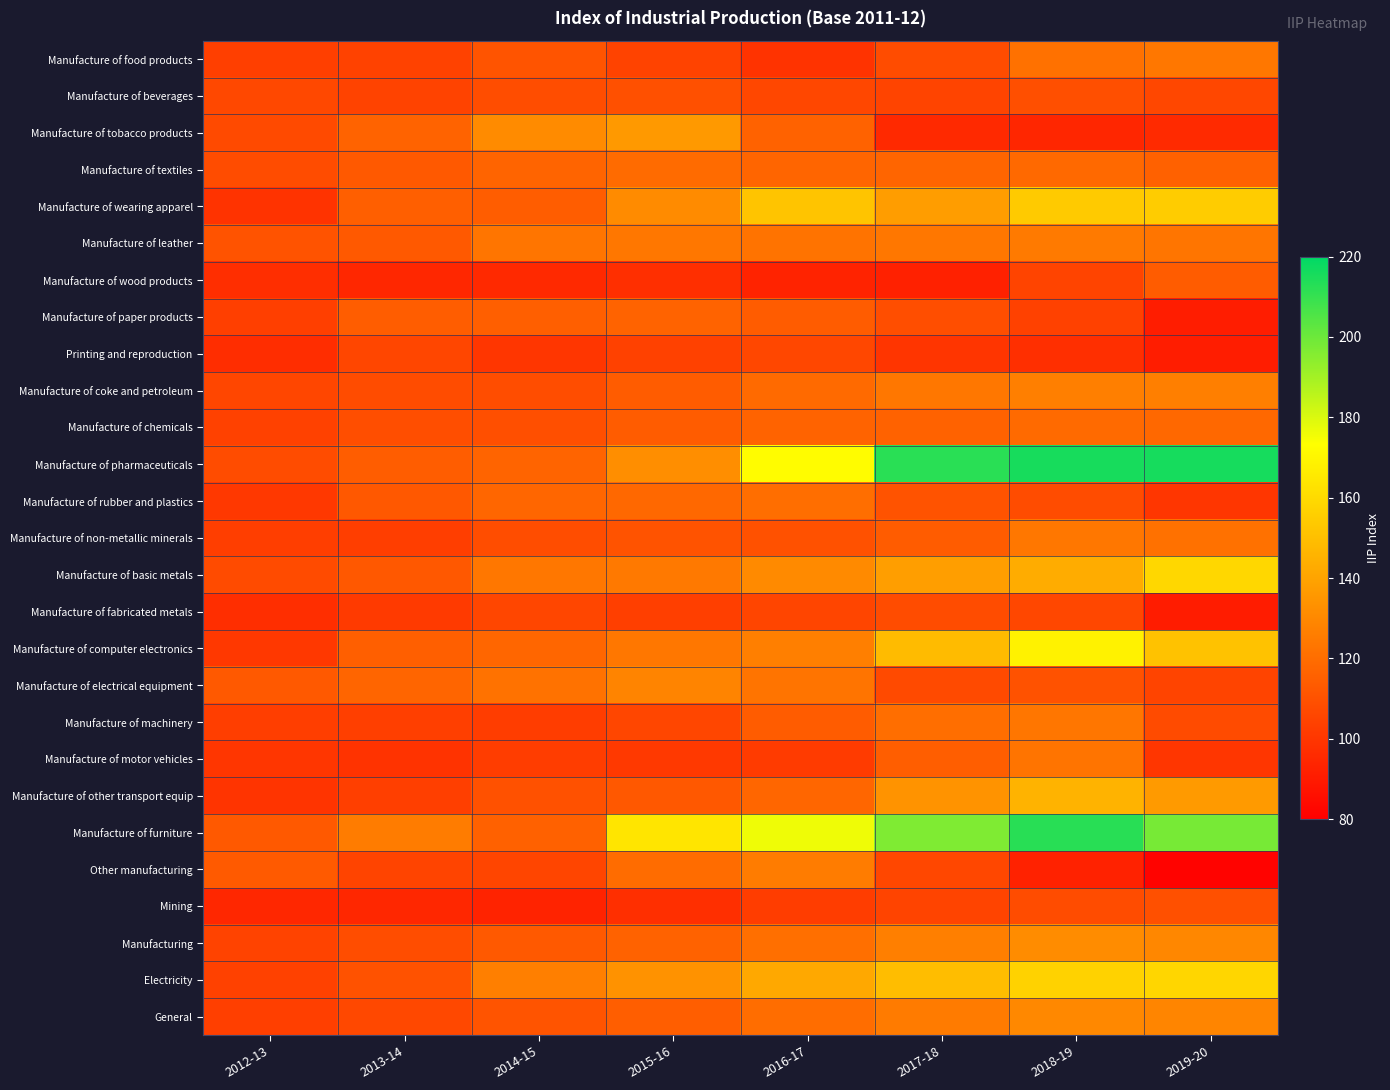

Rank the series at 2018-19 from lowest to highest value.

Other manufacturing, Manufacture of tobacco products, Printing and reproduction, Manufacture of paper products, Manufacture of wood products, Manufacture of fabricated metals, Mining, Manufacture of rubber and plastics, Manufacture of beverages, Manufacture of electrical equipment, Manufacture of textiles, Manufacture of chemicals, Manufacture of food products, Manufacture of motor vehicles, Manufacture of machinery, Manufacture of non-metallic minerals, Manufacture of leather, Manufacture of coke and petroleum, General, Manufacturing, Manufacture of basic metals, Manufacture of other transport equip, Manufacture of wearing apparel, Electricity, Manufacture of computer electronics, Manufacture of furniture, Manufacture of pharmaceuticals